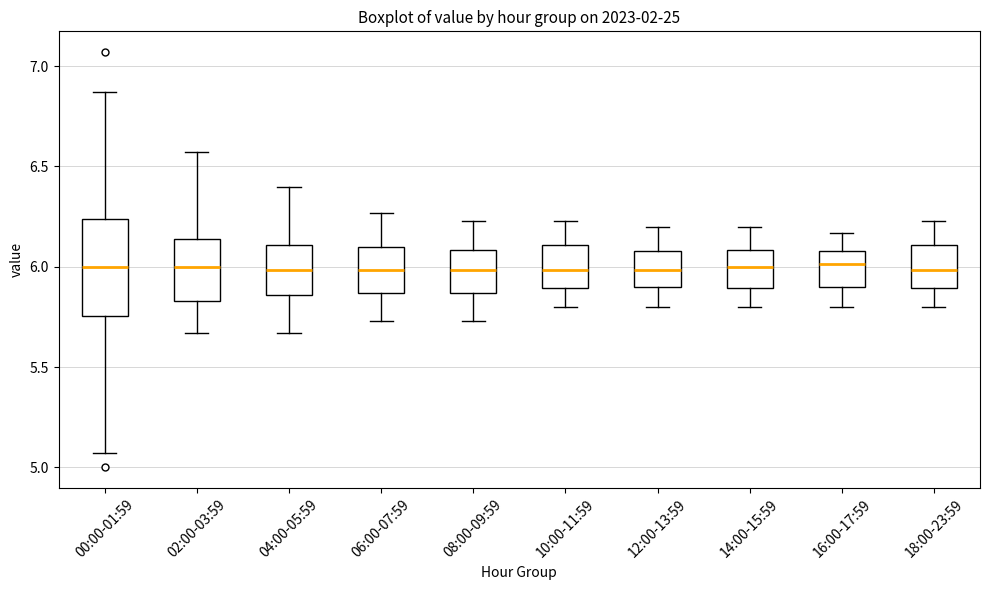

Reading left to right, read every box against the y-axis: the position of its median line, the range the box covers, and the ends of its whiskers. The values are not printed on the chart, so give them approximately, as read against the axis.

00:00-01:59: median 6.00, box 5.75 to 6.25, whiskers 5.05 to 6.85
02:00-03:59: median 6.00, box 5.85 to 6.15, whiskers 5.65 to 6.55
04:00-05:59: median 6.00, box 5.85 to 6.10, whiskers 5.65 to 6.40
06:00-07:59: median 6.00, box 5.85 to 6.10, whiskers 5.75 to 6.25
08:00-09:59: median 6.00, box 5.85 to 6.10, whiskers 5.75 to 6.25
10:00-11:59: median 6.00, box 5.90 to 6.10, whiskers 5.80 to 6.25
12:00-13:59: median 6.00, box 5.90 to 6.10, whiskers 5.80 to 6.20
14:00-15:59: median 6.00, box 5.90 to 6.10, whiskers 5.80 to 6.20
16:00-17:59: median 6.00, box 5.90 to 6.10, whiskers 5.80 to 6.15
18:00-23:59: median 6.00, box 5.90 to 6.10, whiskers 5.80 to 6.25